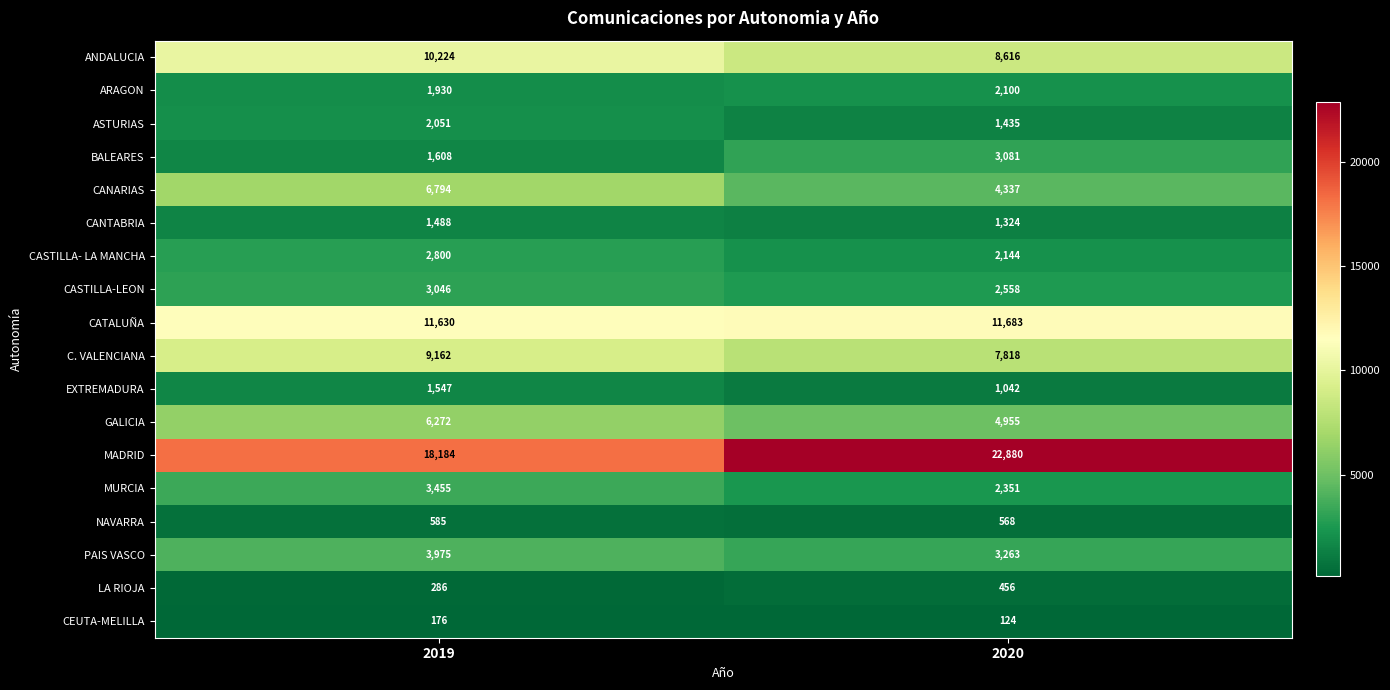

What is the difference between the maximum and minimum values in the CASTILLA-LEON series?

488